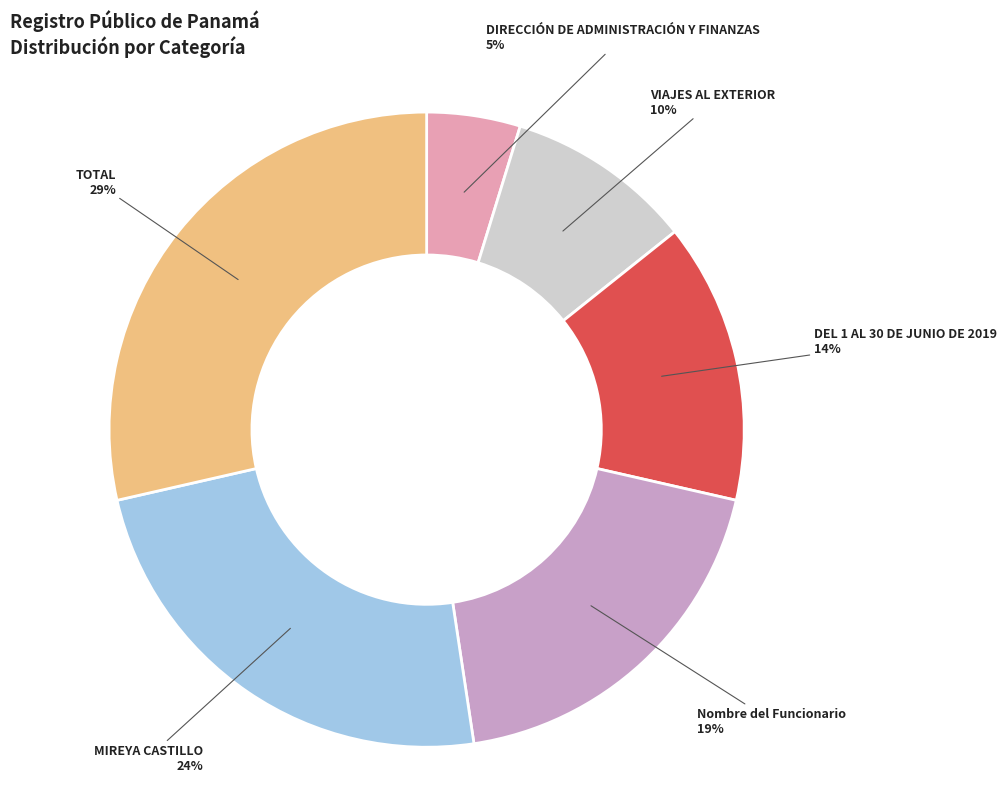

What is the smallest slice in the pie chart?

DIRECCIÓN DE ADMINISTRACIÓN Y FINANZAS